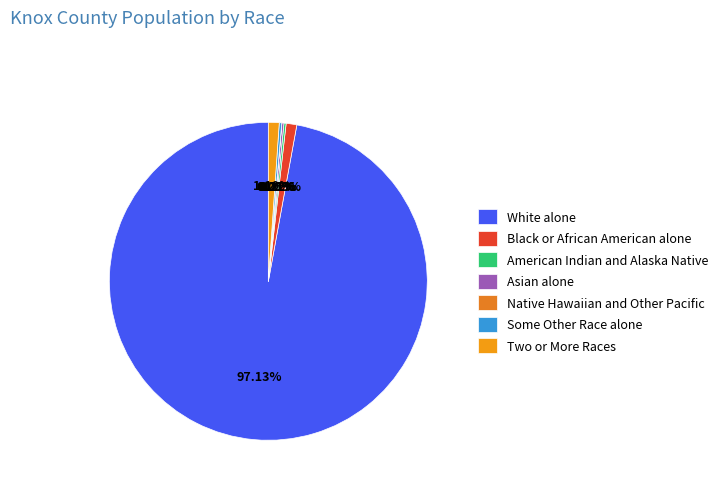

Is the sum of Two or More Races and Some Other Race alone greater than half?

No